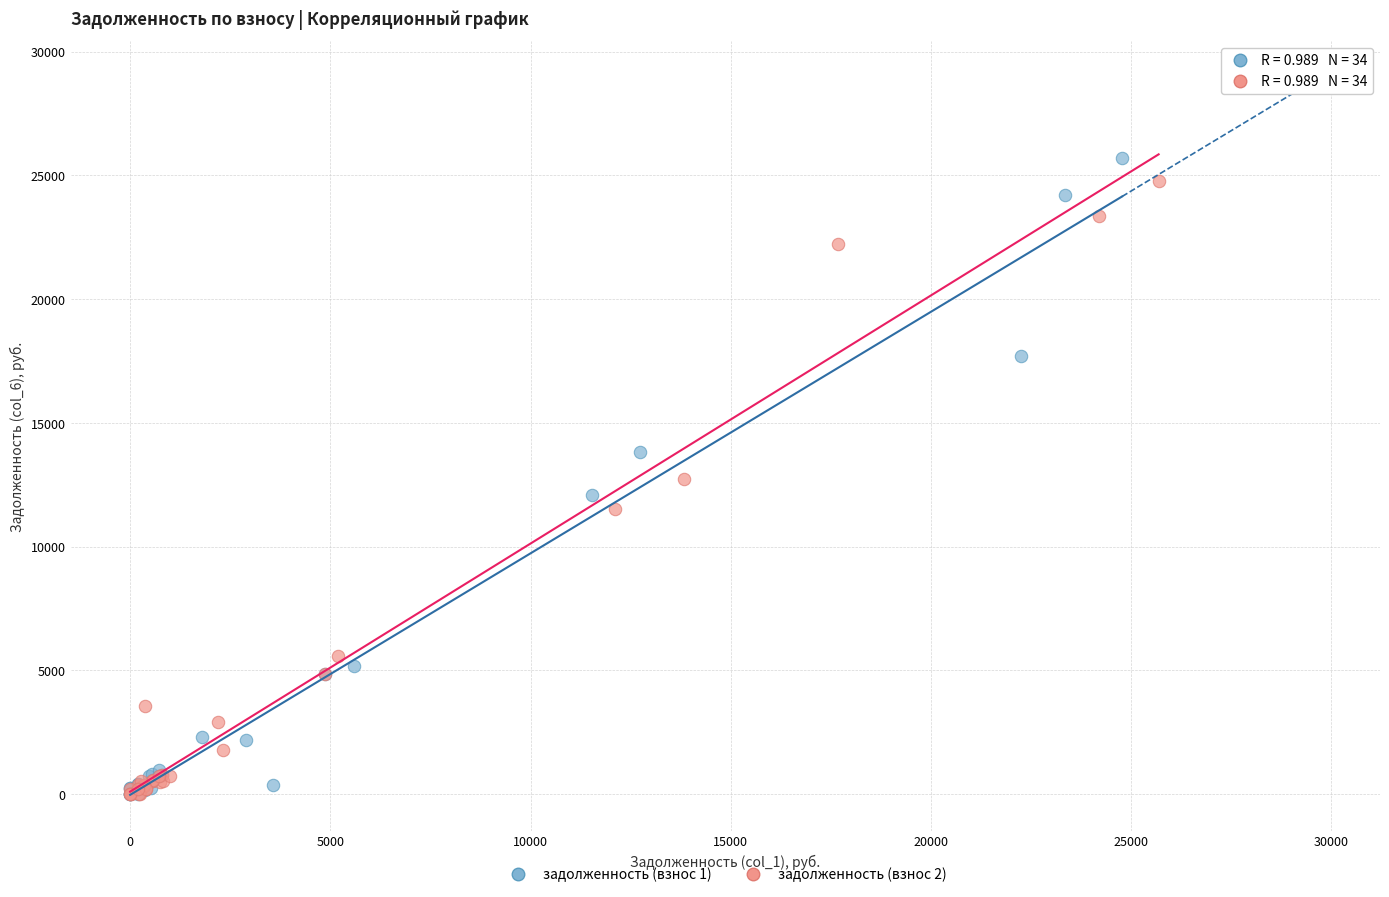

Which series has the largest Y range (max minus min)?

задолженность (взнос 1)